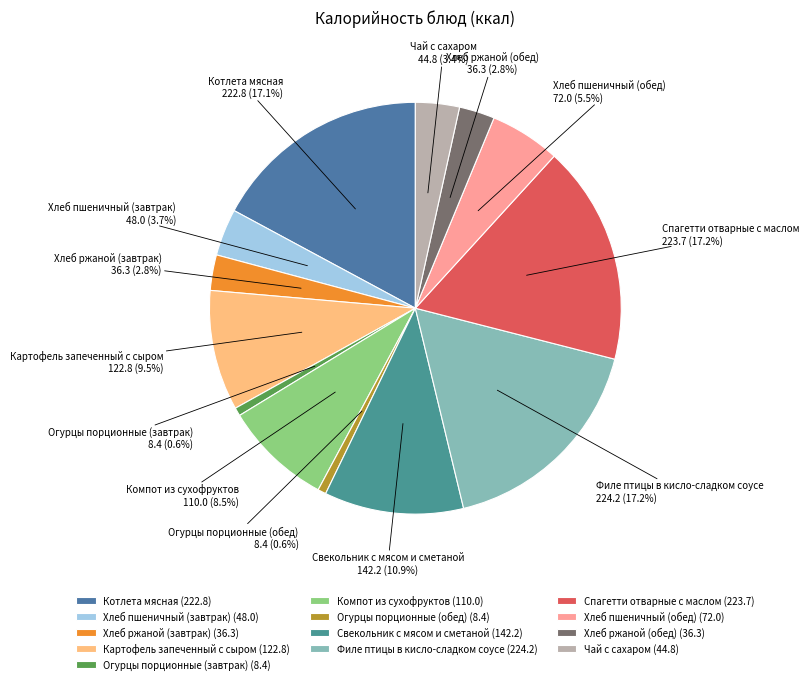

What portion of the pie excludes Филе птицы в кисло-сладком соусе?

82.8%